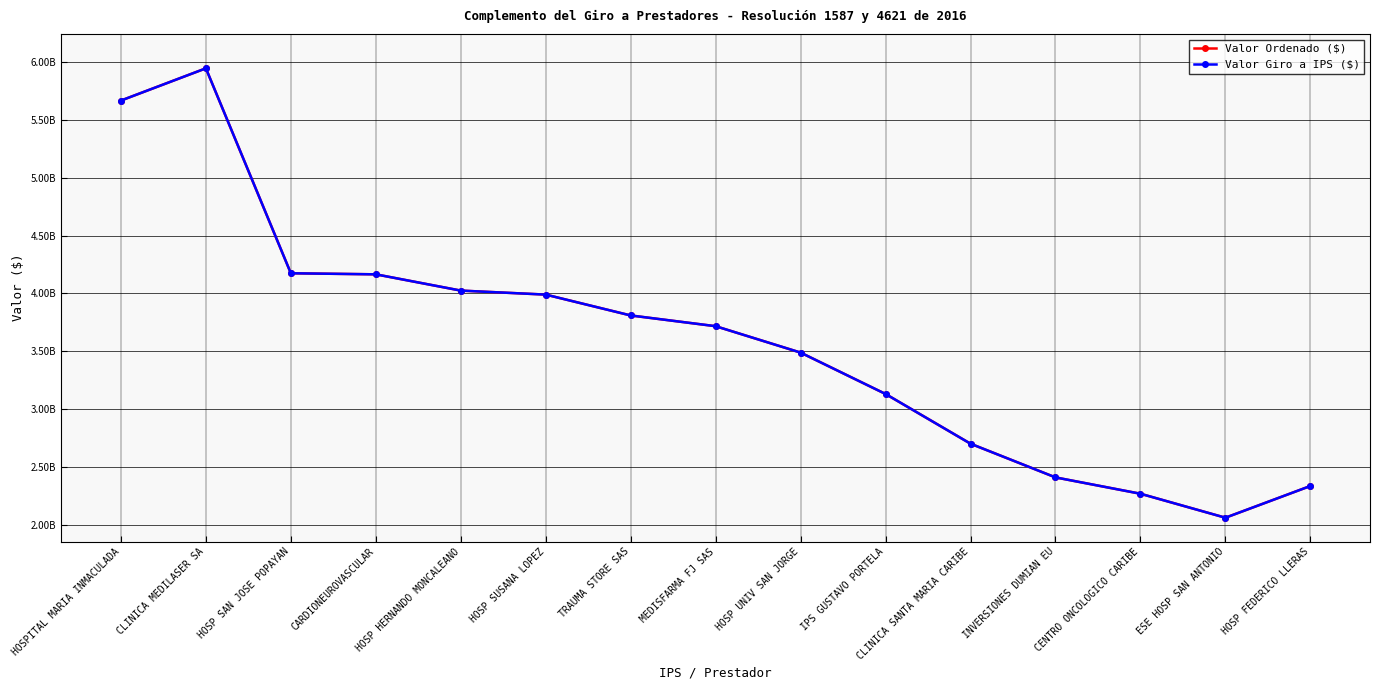

What is the label of the 10th point from the right?

HOSP SUSANA LOPEZ